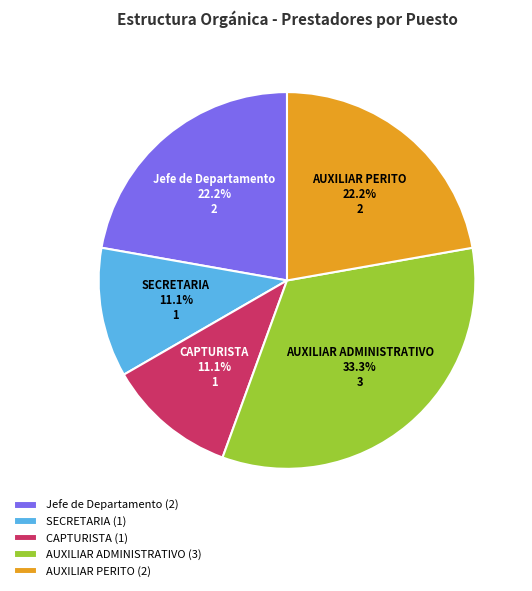

What percentage is the AUXILIAR PERITO slice, to the nearest percent?

22%